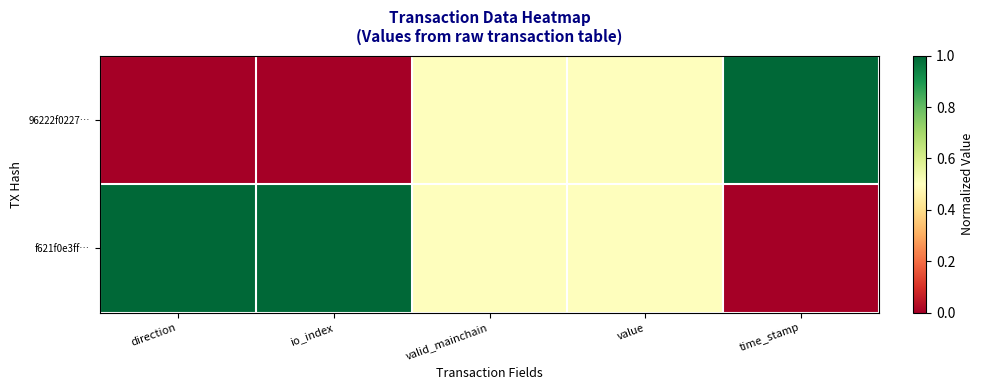

Which series has the largest total across all categories?

f621f0e3ff…